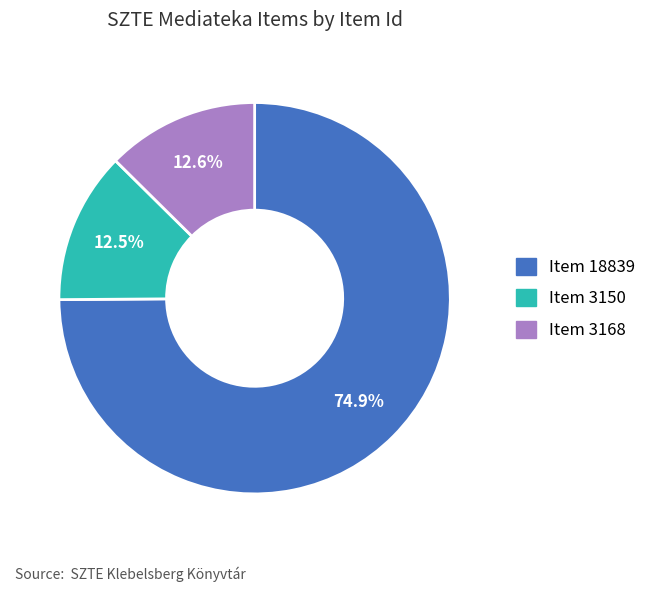

Which category has the biggest portion of the pie?

Item 18839